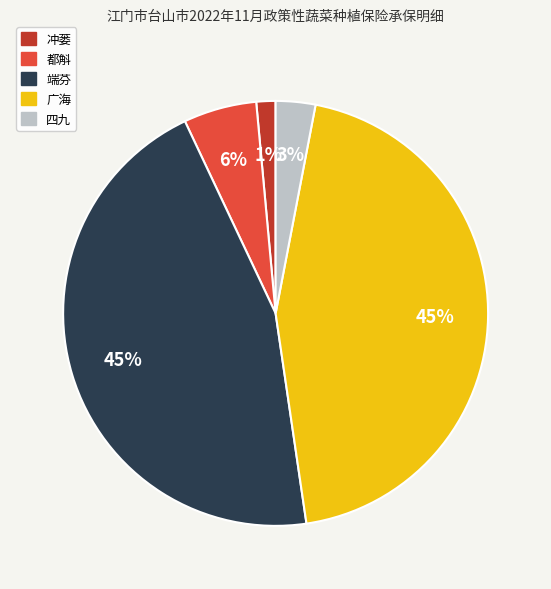

How many slices are in this pie chart?

5